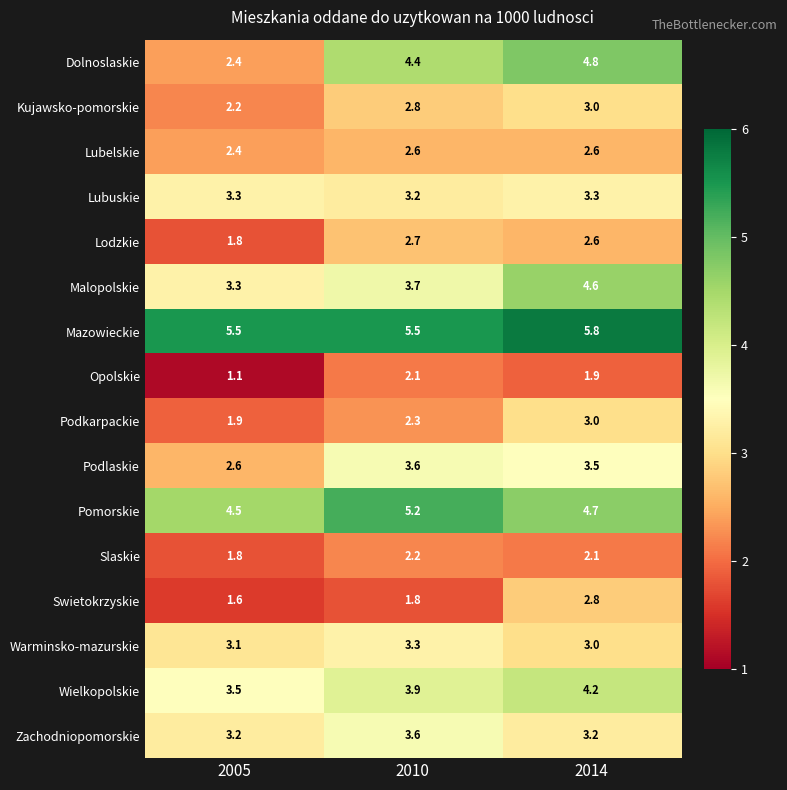

True or false: Swietokrzyskie has a value of 1.6 at 2005.

True